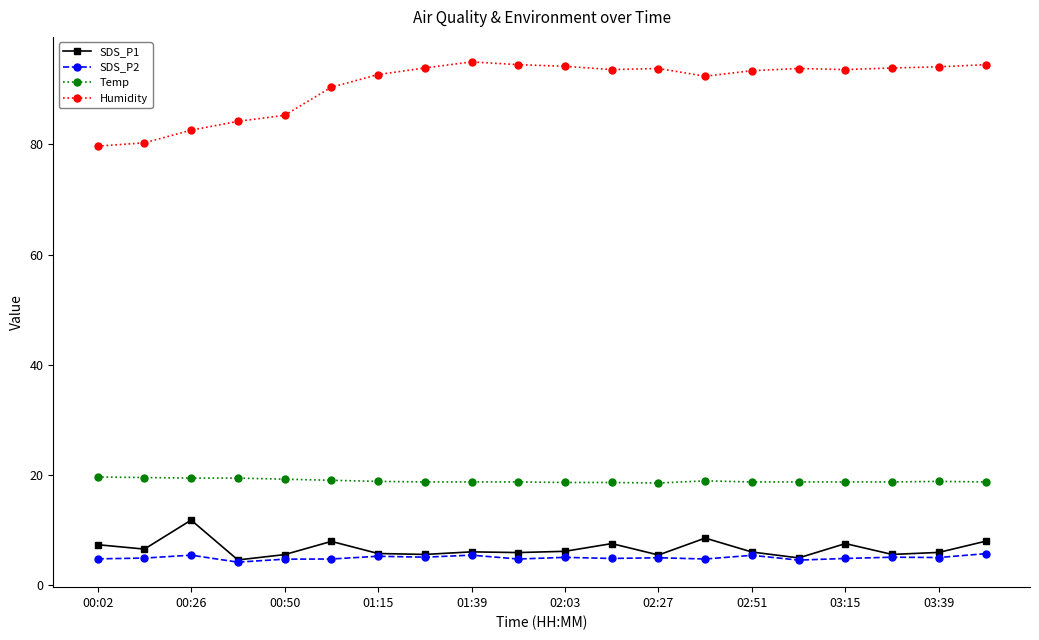

What is the value of the Humidity point at the 2nd from the left?

80.3